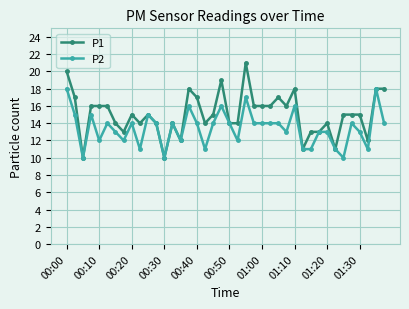

What is the smallest value displayed?

10